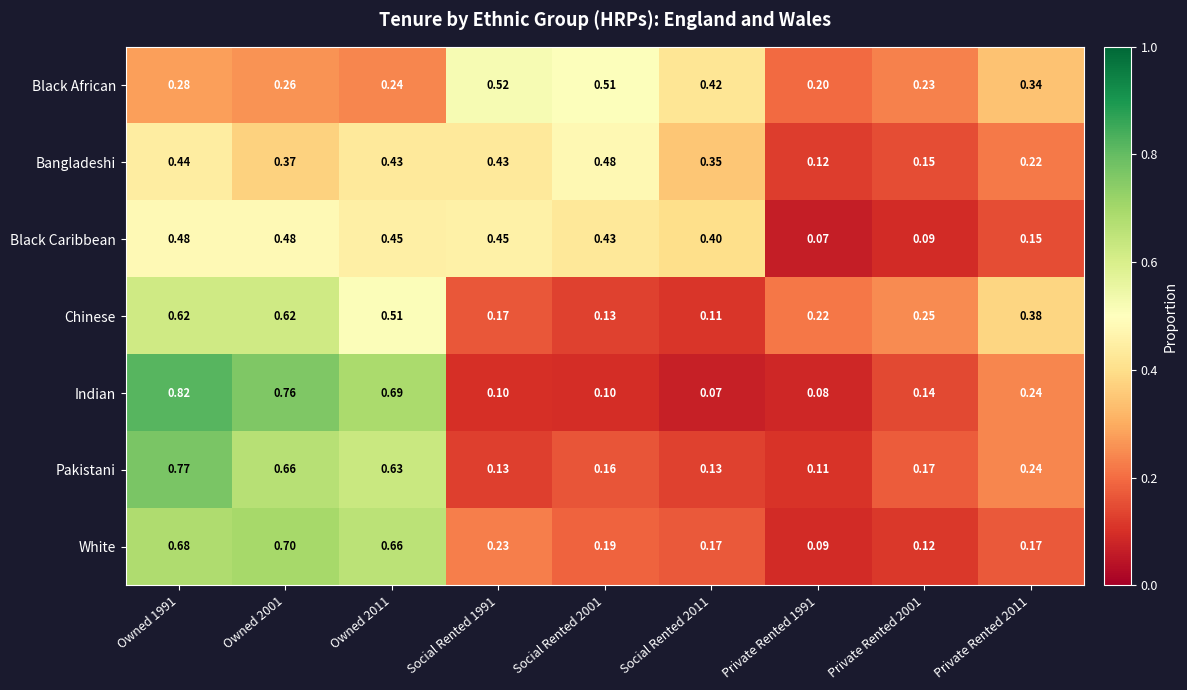

Rank the series at Owned 2011 from lowest to highest value.

Black African, Bangladeshi, Black Caribbean, Chinese, Pakistani, White, Indian